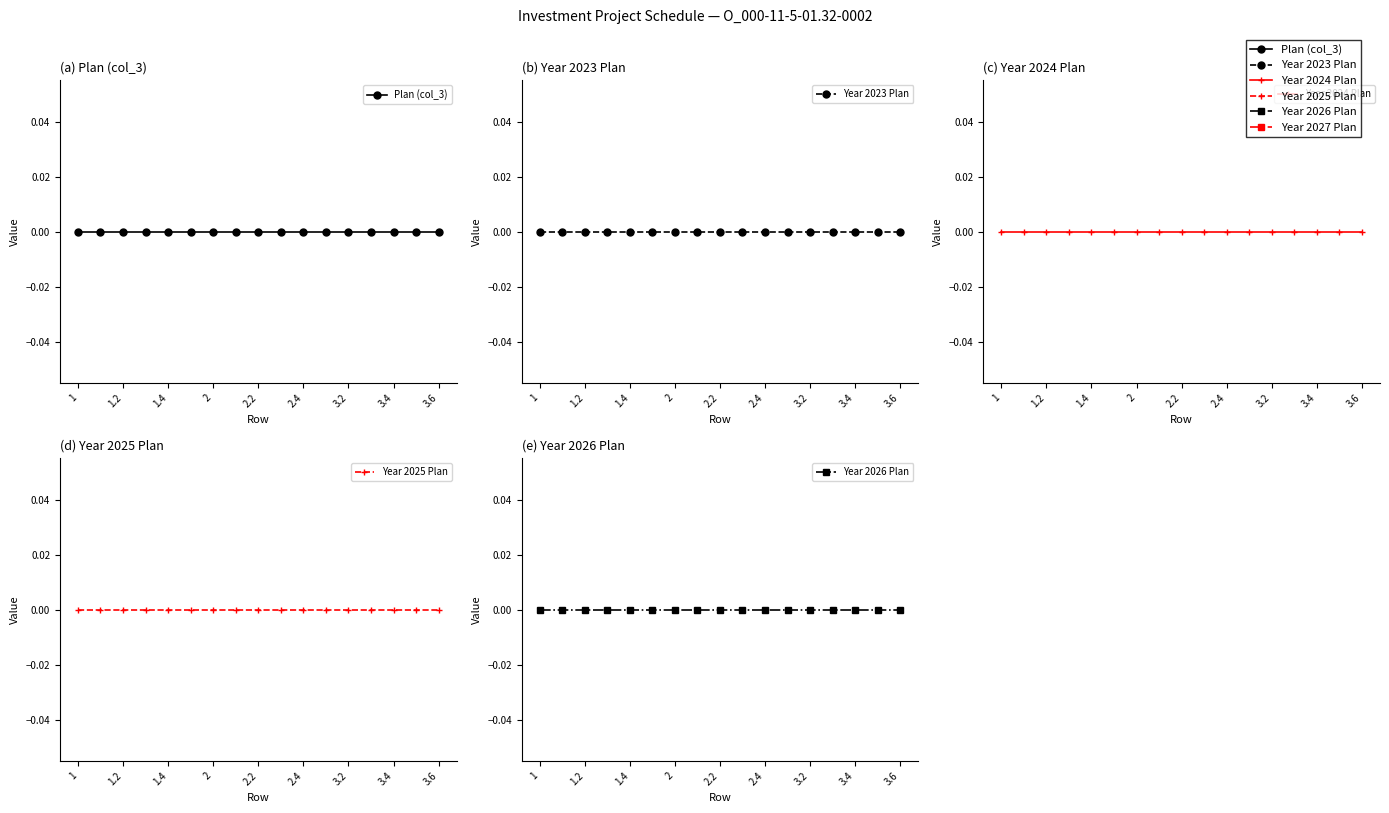

Which series has the widest spread of values?

Year 2027 Plan